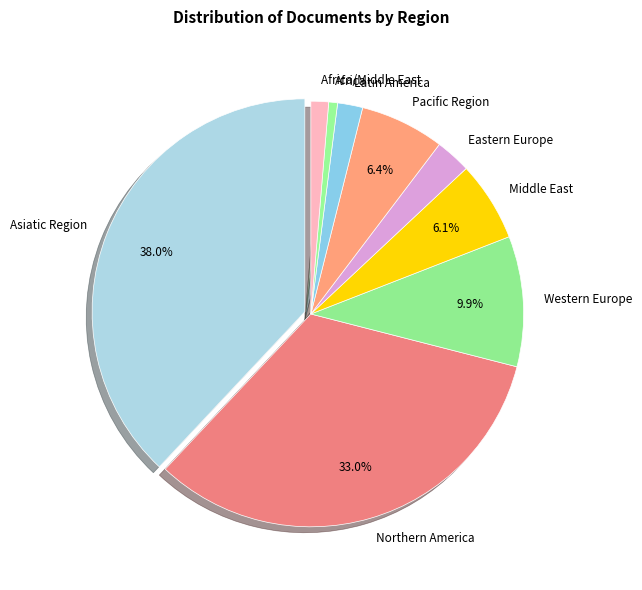

To the nearest percent, what percentage of the pie is Africa?

1%